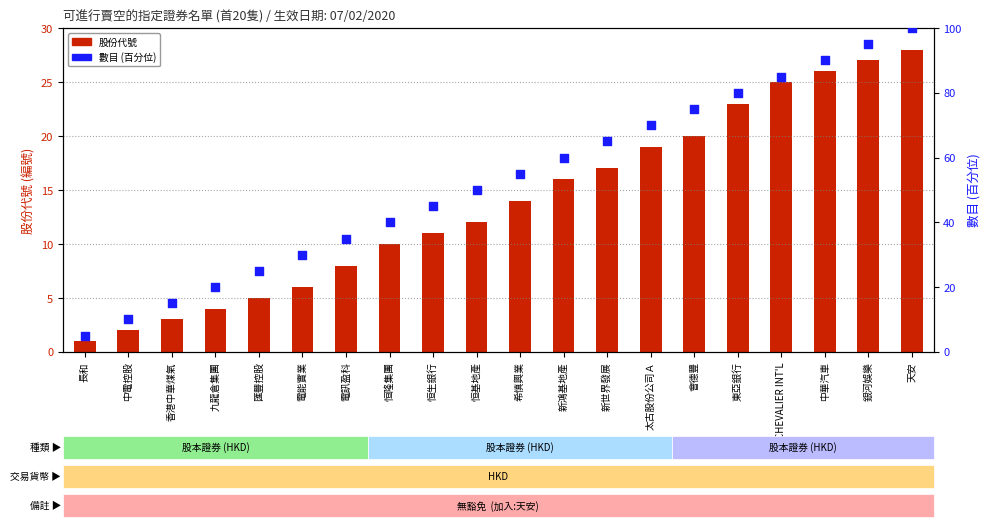

Which series has the largest total across all categories?

數目 (百分位)